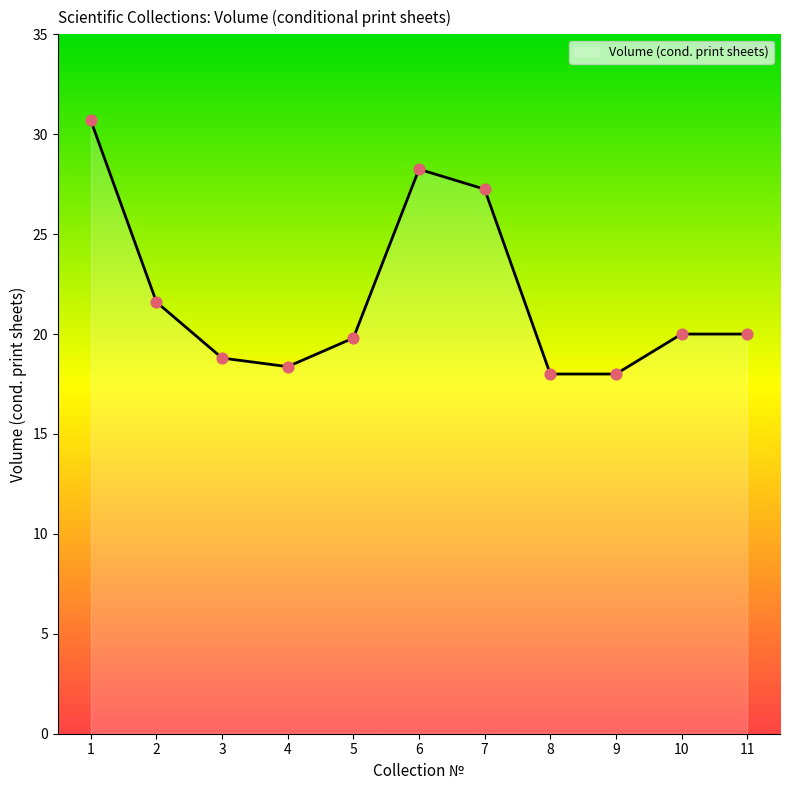

Approximately how many times larger is the value at 8 compared to 1?

0.6